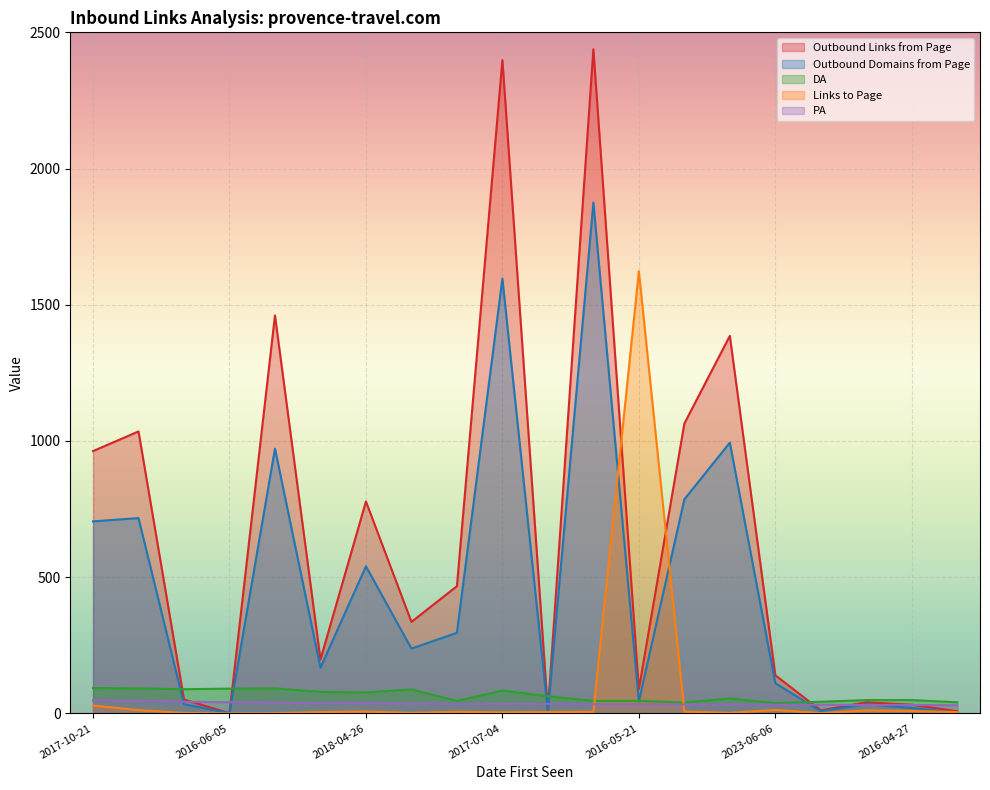

How many categories are shown in the chart?

20